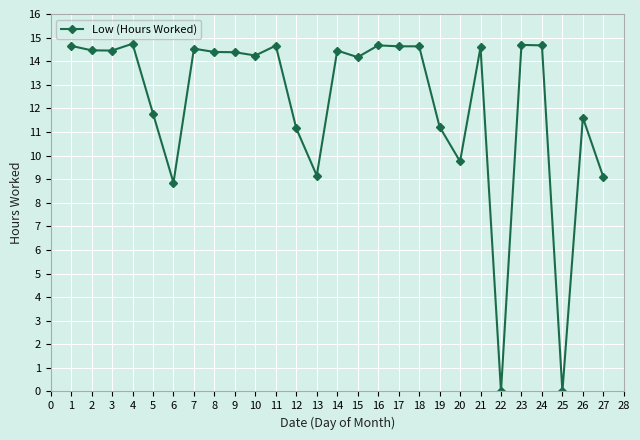

At which label is the value closest to 7?

6